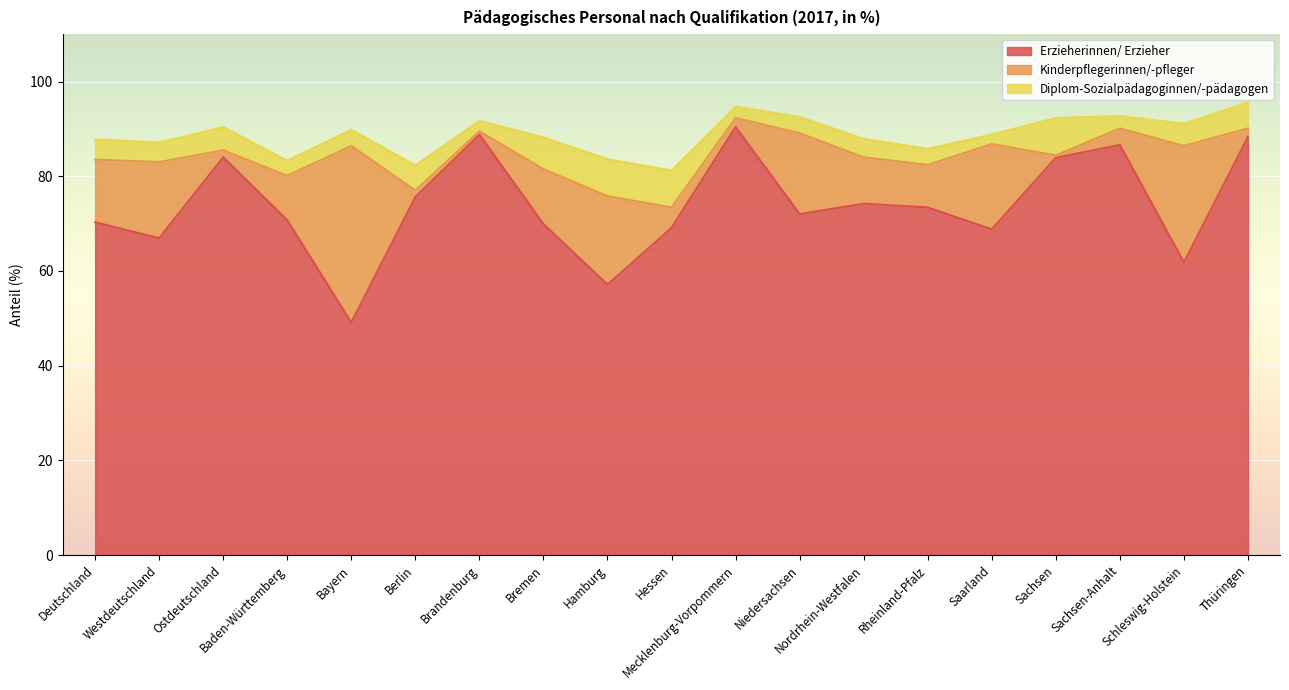

At which category does Diplom-Sozialpädagoginnen/-pädagogen reach its first local peak?

Ostdeutschland